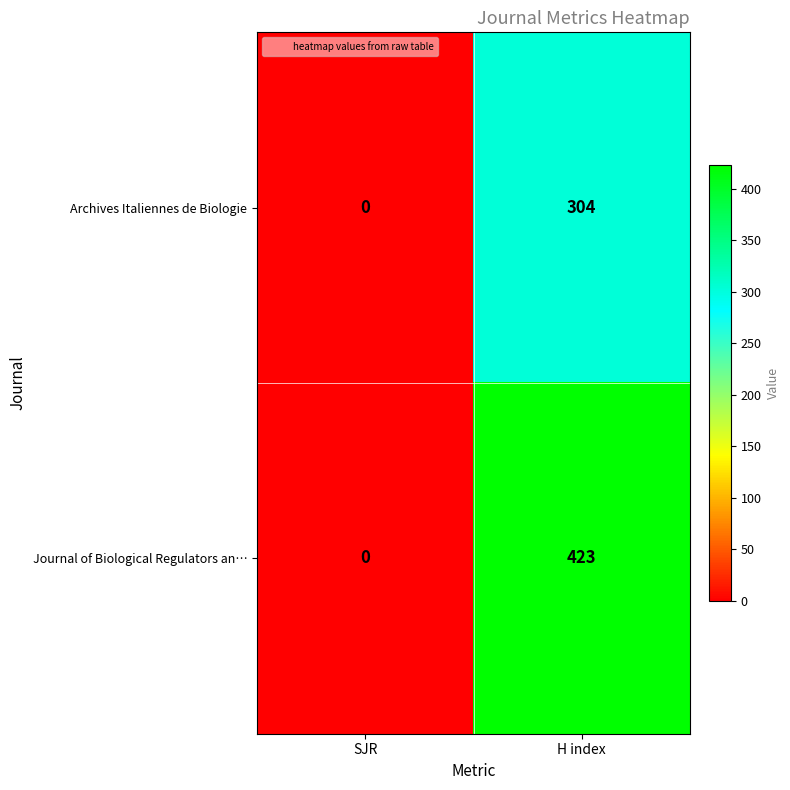

Reading left to right, transcribe all the data shown in this chart.

Archives Italiennes de Biologie: 0	304
Journal of Biological Regulators an…: 0	423